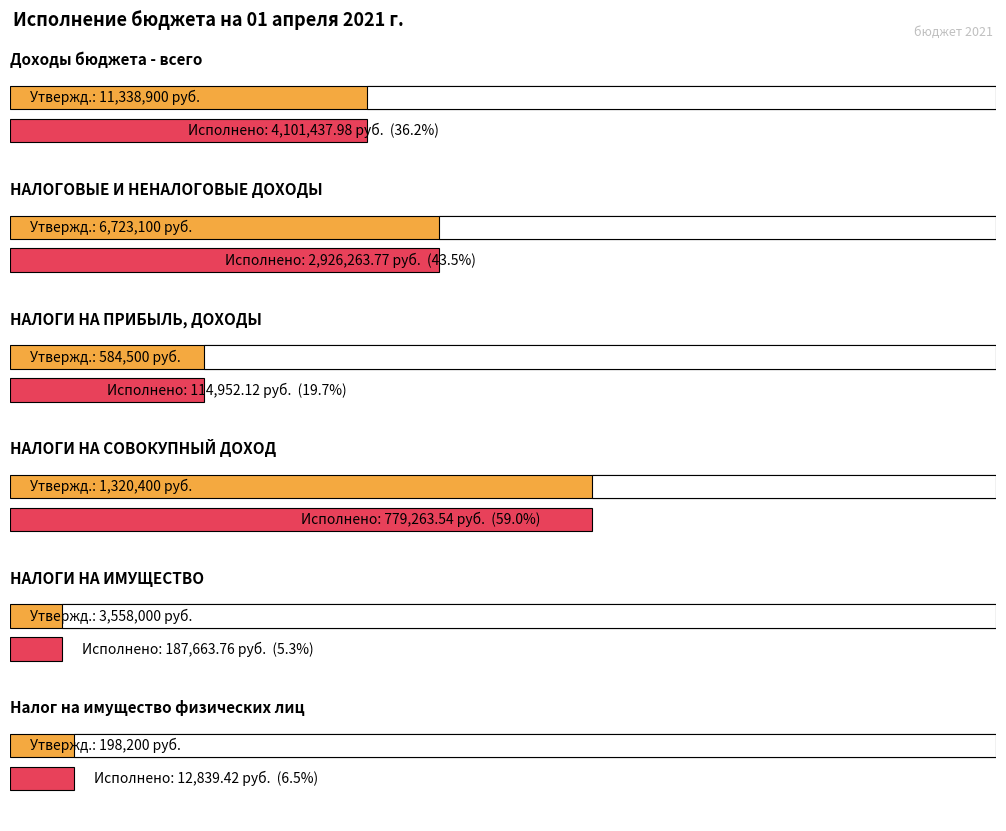

Rank the categories by Утвержденные бюджетные назначения value from lowest to highest.

Налог на имущество физических лиц, НАЛОГИ НА ПРИБЫЛЬ, ДОХОДЫ, НАЛОГИ НА СОВОКУПНЫЙ ДОХОД, НАЛОГИ НА ИМУЩЕСТВО, НАЛОГОВЫЕ И НЕНАЛОГОВЫЕ ДОХОДЫ, Доходы бюджета - всего